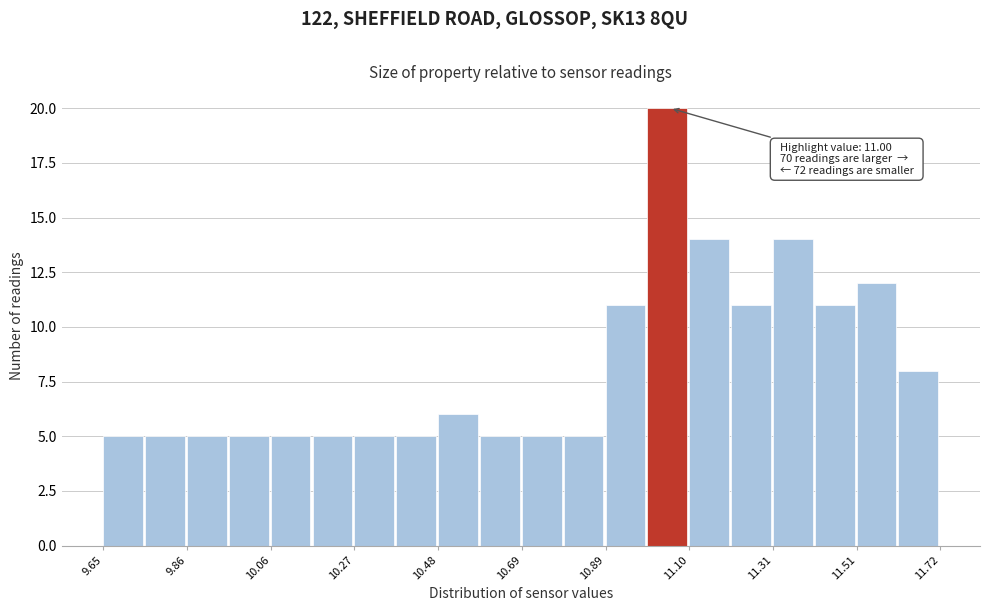

Around what value on the x-axis is the tallest bar? Give the approximate position of its centre, as read against the axis.

11.05